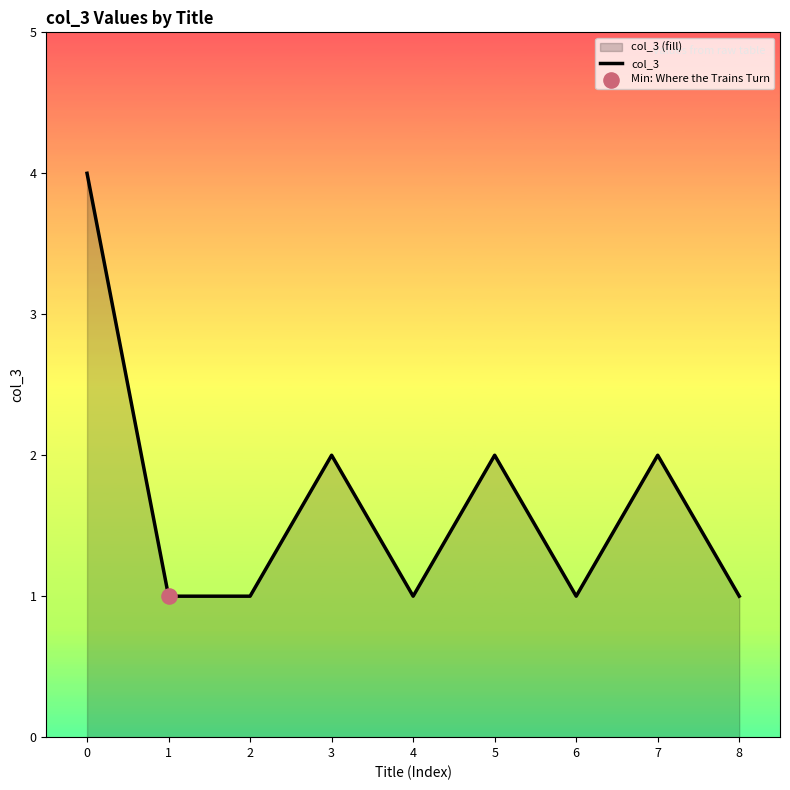

Between 4 and 5, which is larger?

5